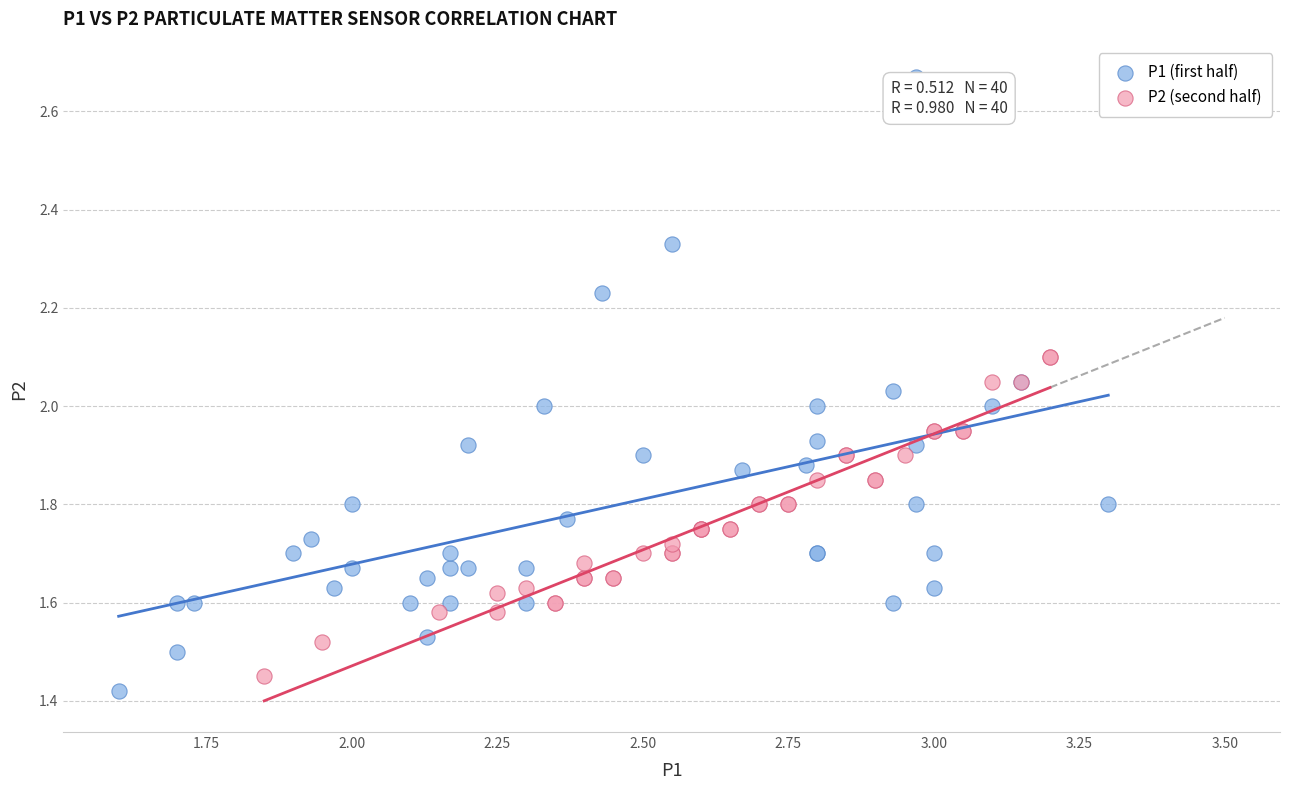

Which series has the widest spread of Y values?

P1 (first half)